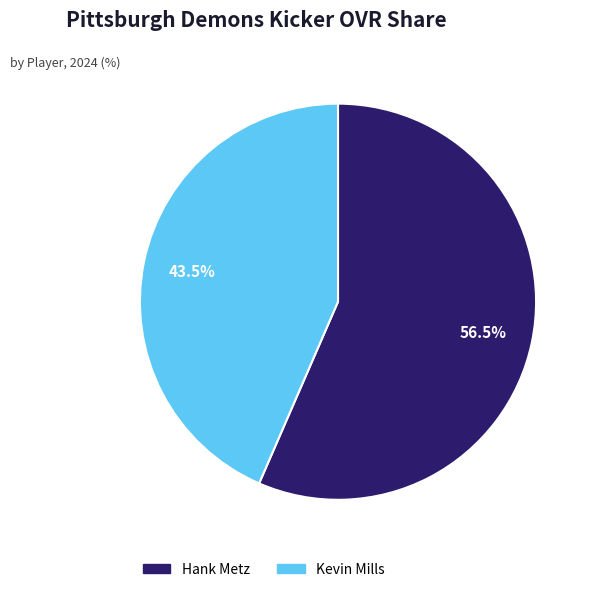

Is there a majority slice in this chart?

Yes